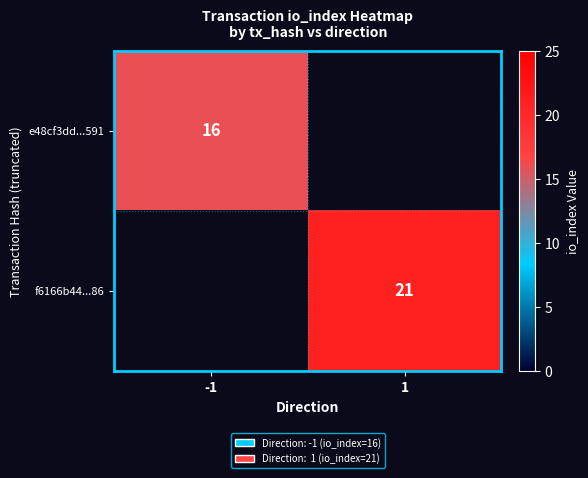

What is the greatest value displayed?

21